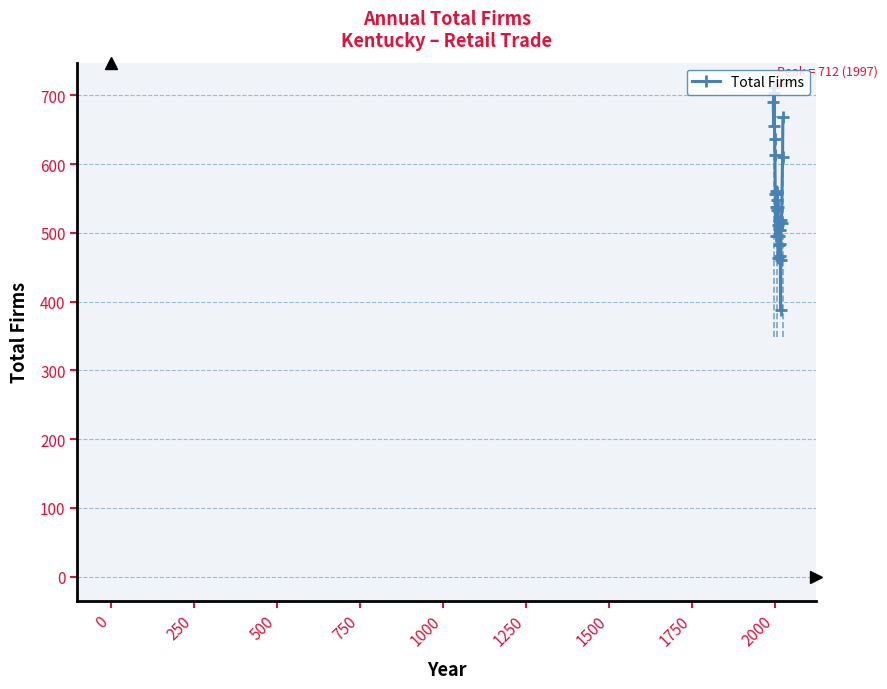

What is the minimum value shown in the chart?

388